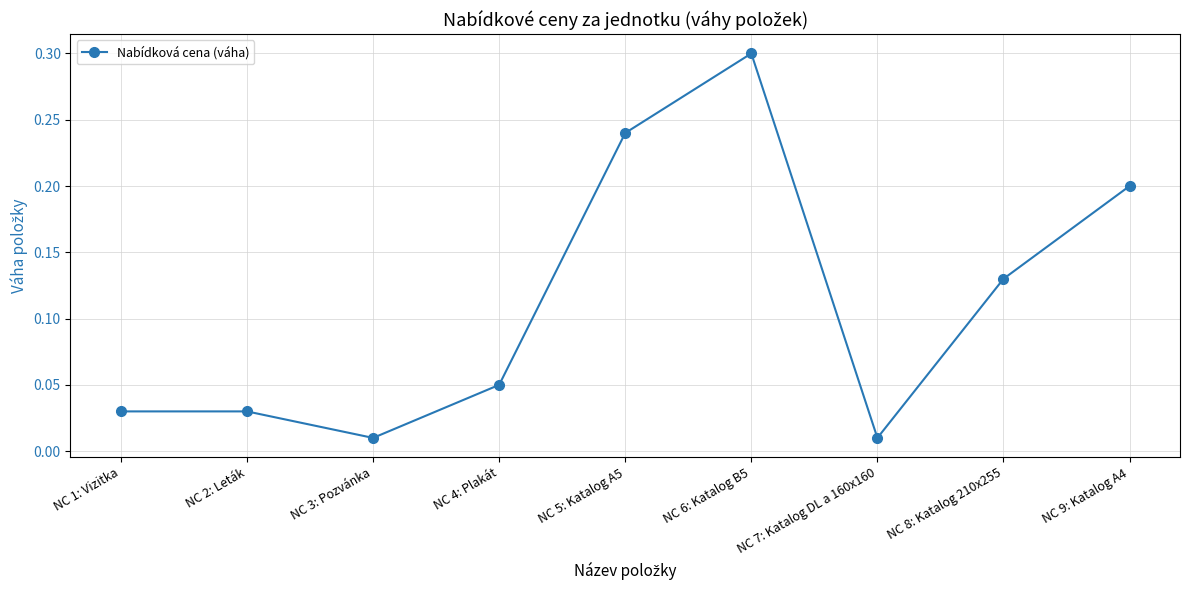

How many interior local valleys (lower than both neighbors) does the data have?

2